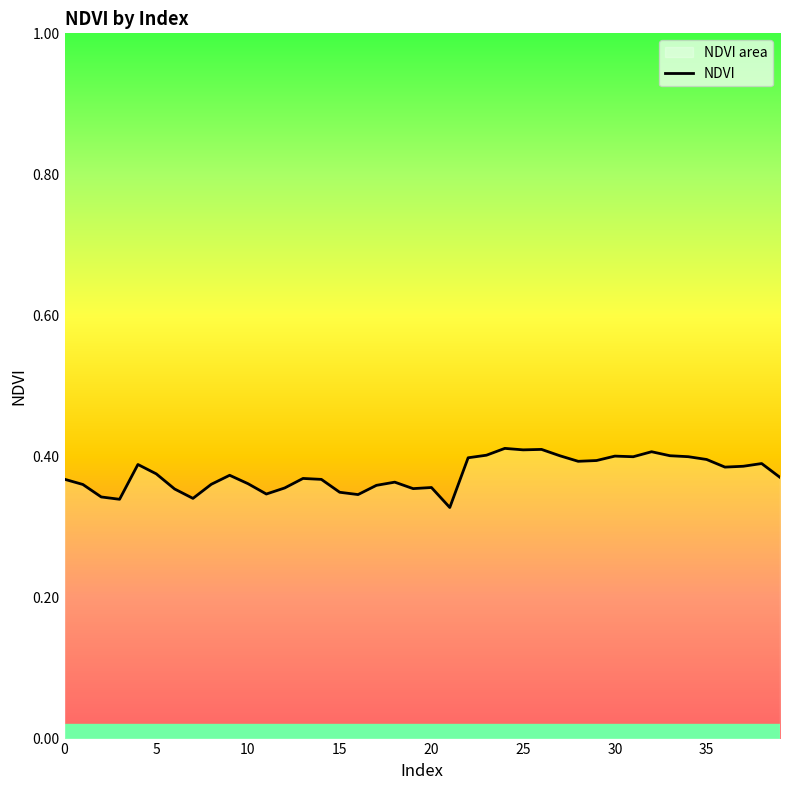

Is it true that the value at 31 is 0.2?

False